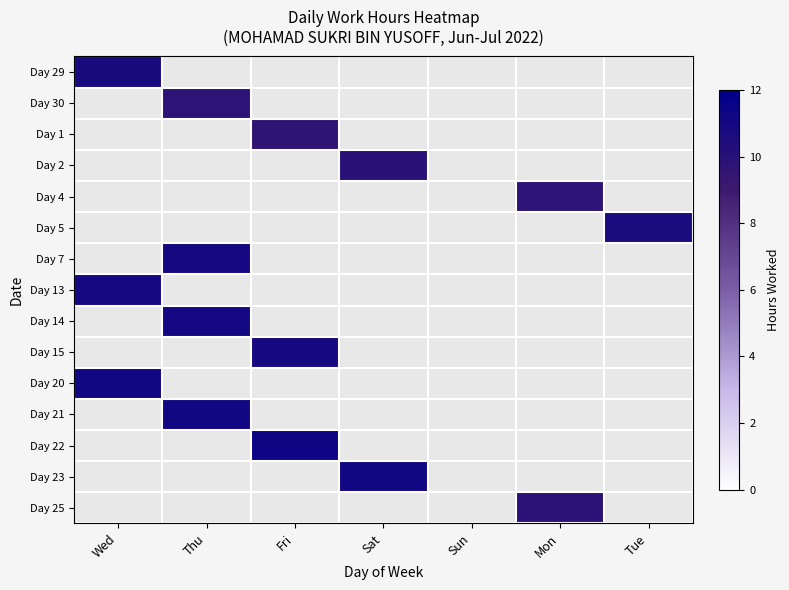

List the series in order of their peak value, highest first.

Day 22, Day 20, Day 21, Day 23, Day 14, Day 13, Day 7, Day 15, Day 29, Day 5, Day 2, Day 25, Day 30, Day 4, Day 1